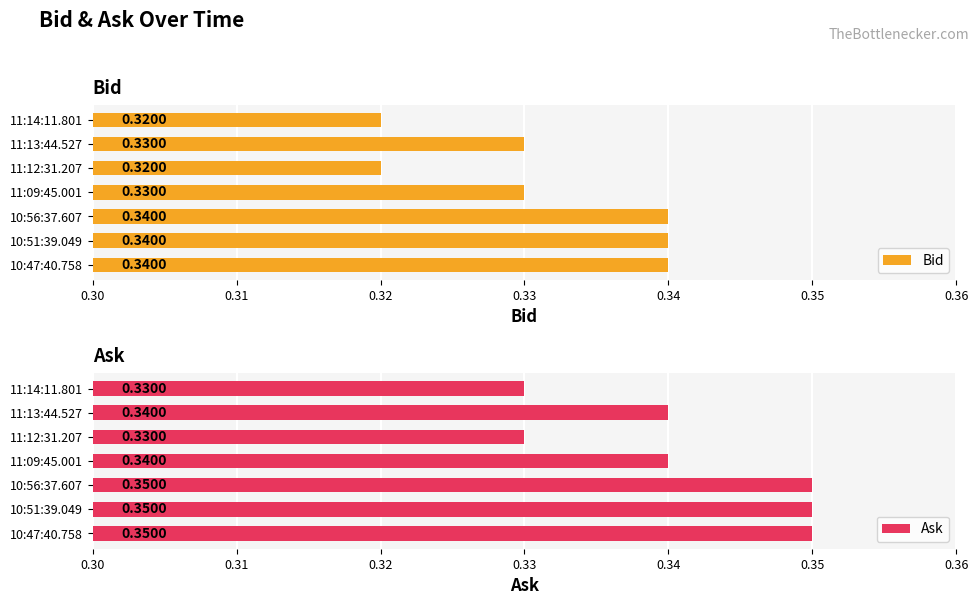

At how many categories does at least one series exceed 0?

7